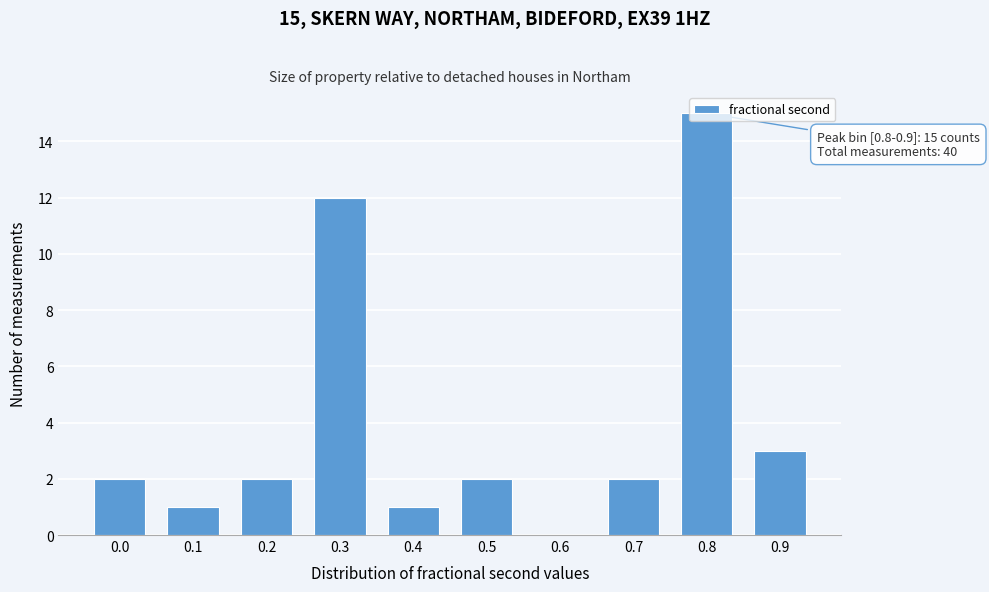

Is it true that the value at 0.5 is 1?

False